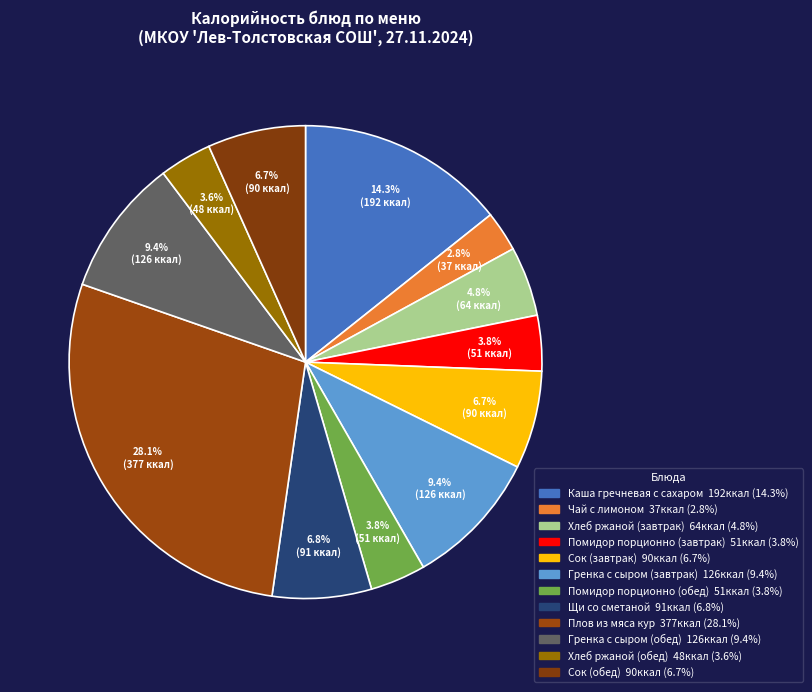

To the nearest percent, what portion does Гренка с сыром (обед) represent?

9%